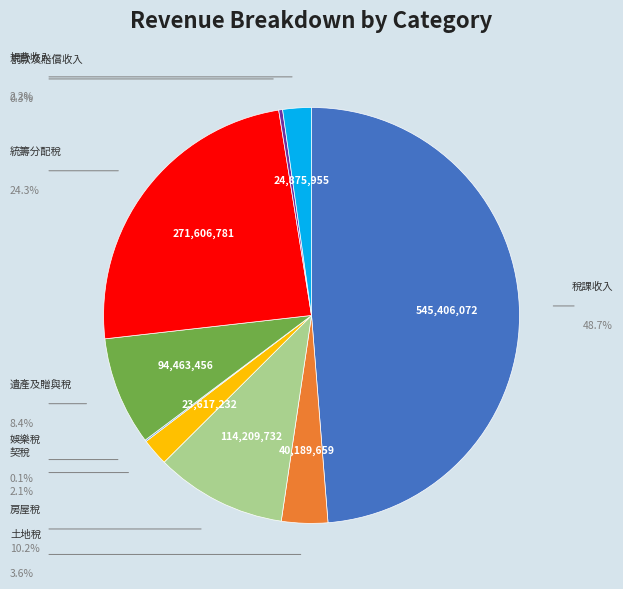

Is there a majority slice in this chart?

No